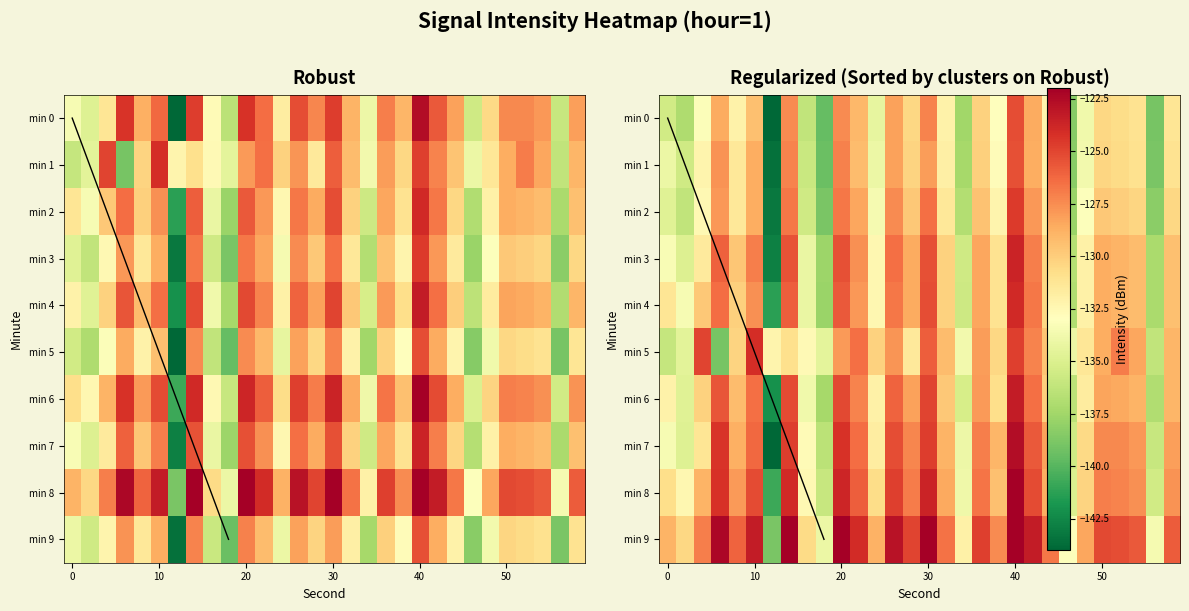

What is the average value of the 9 series?

-132.2